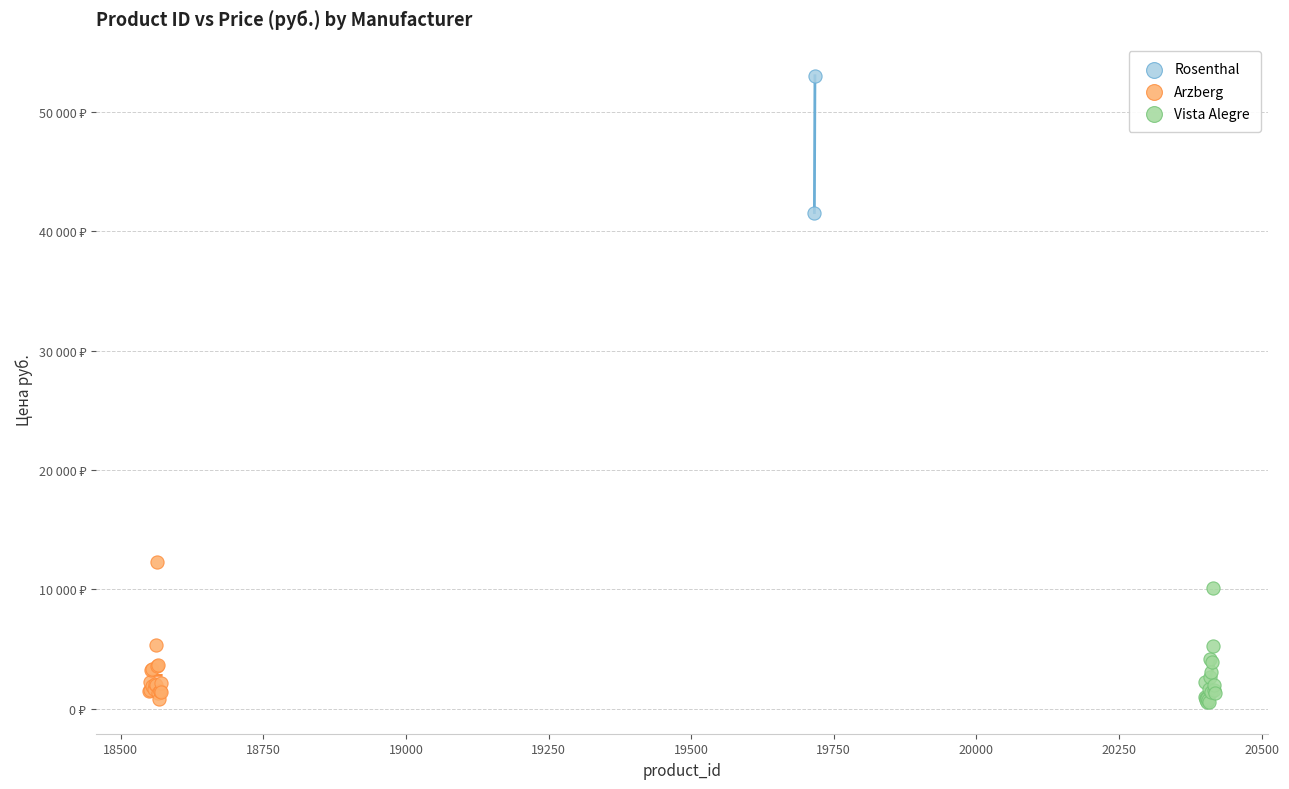

What are all the series names shown in the legend?

Rosenthal, Arzberg, Vista Alegre